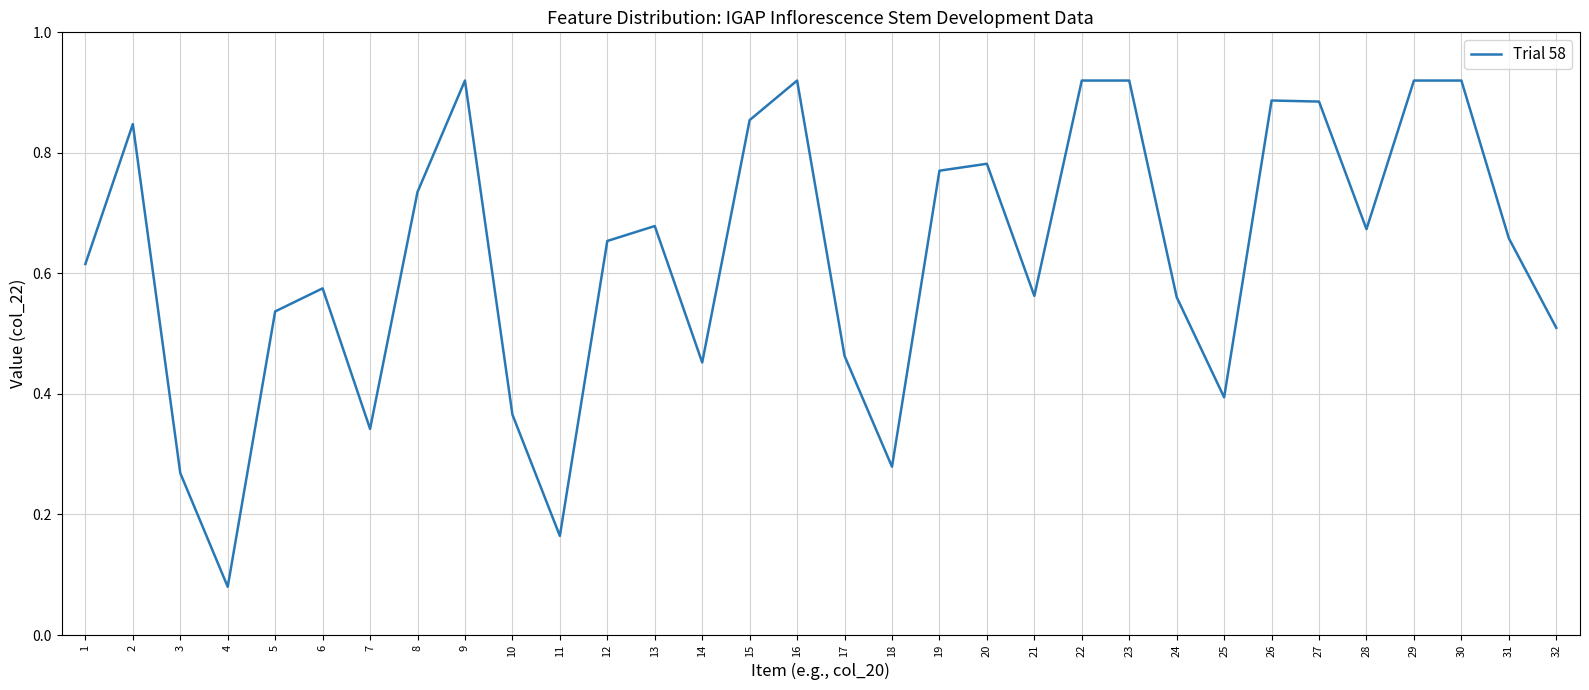

Which category has the lowest value across all series?

4